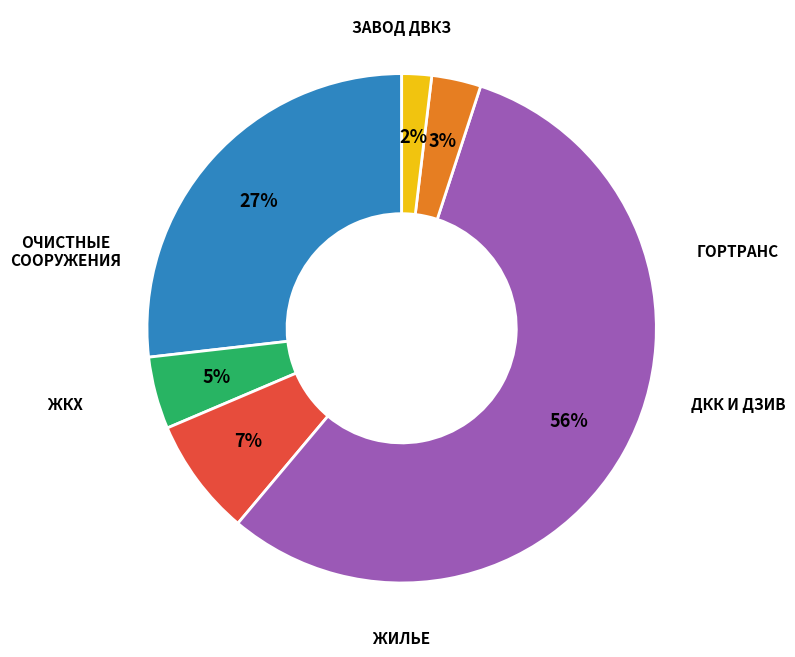

To the nearest percent, what is the difference between the largest and smallest slice percentages?

54%